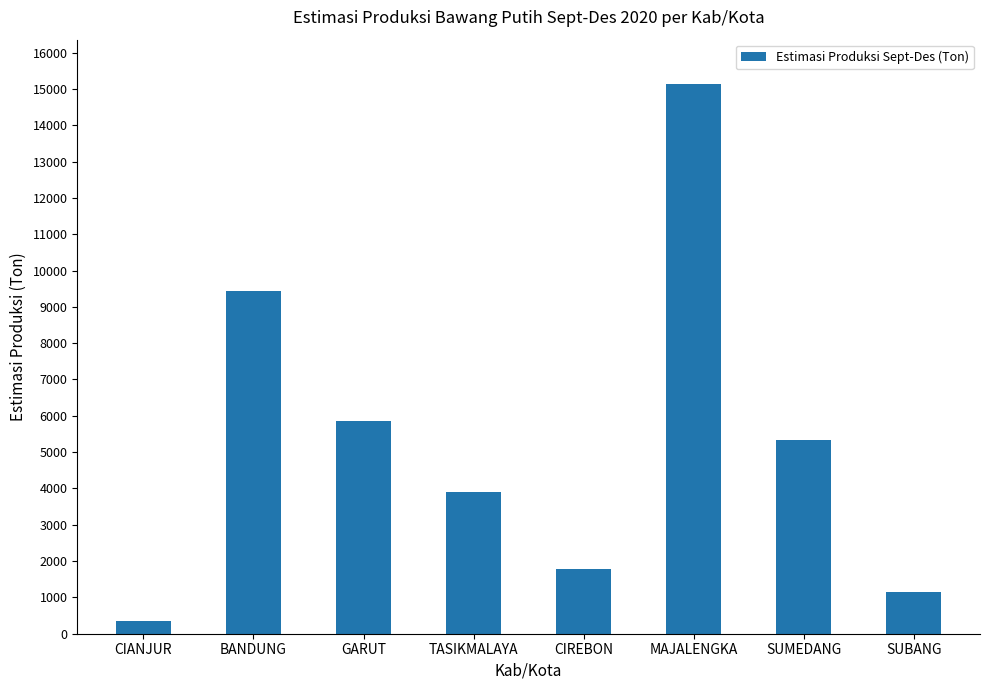

Reading right to left, extract all data points from this chart.

1142.4	5338.6	15145.2	1778.8	3914.5	5852.9	9443.8	359.5